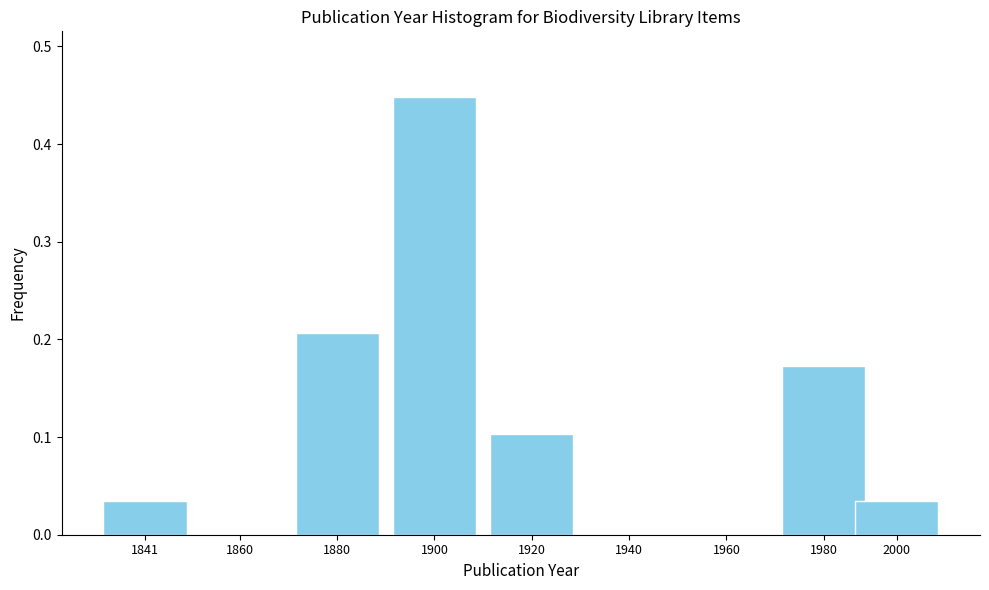

Which category has the highest value across all series?

1900